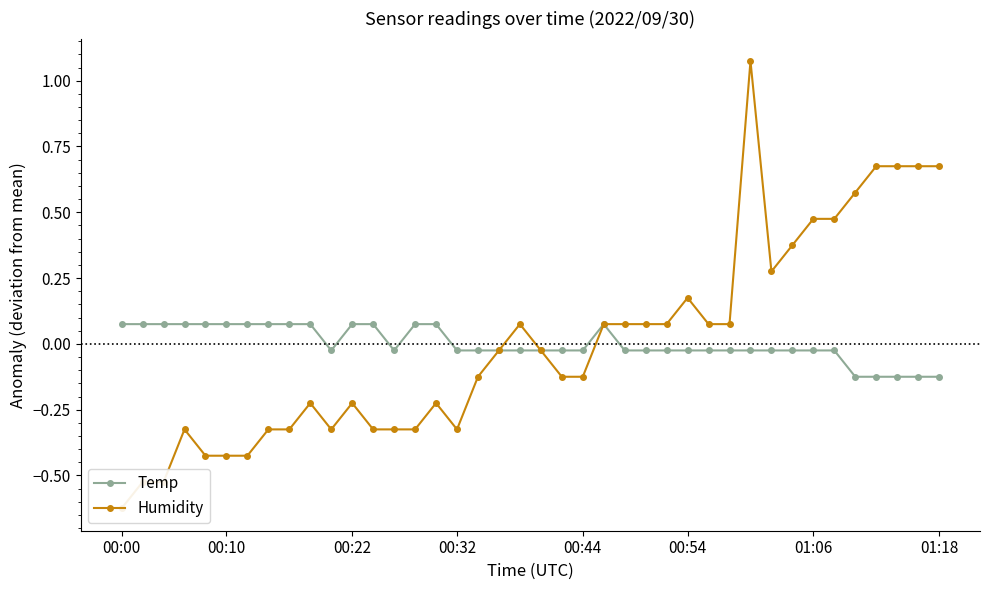

True or false: Temp has more than 0 points higher than both neighbors.

True